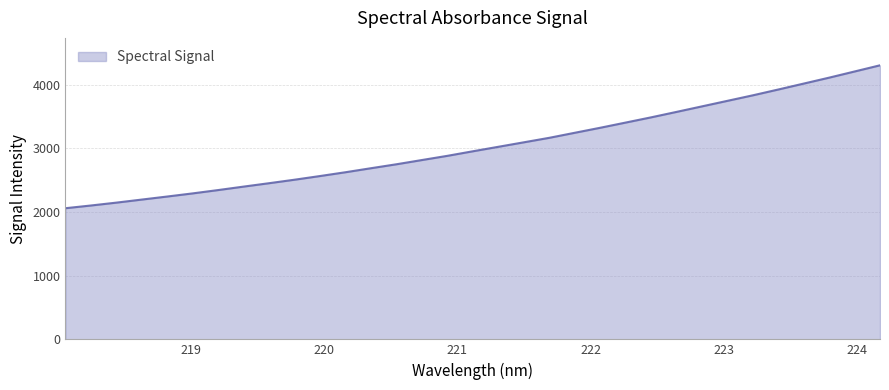

What is the maximum value shown in the chart?

4306.3